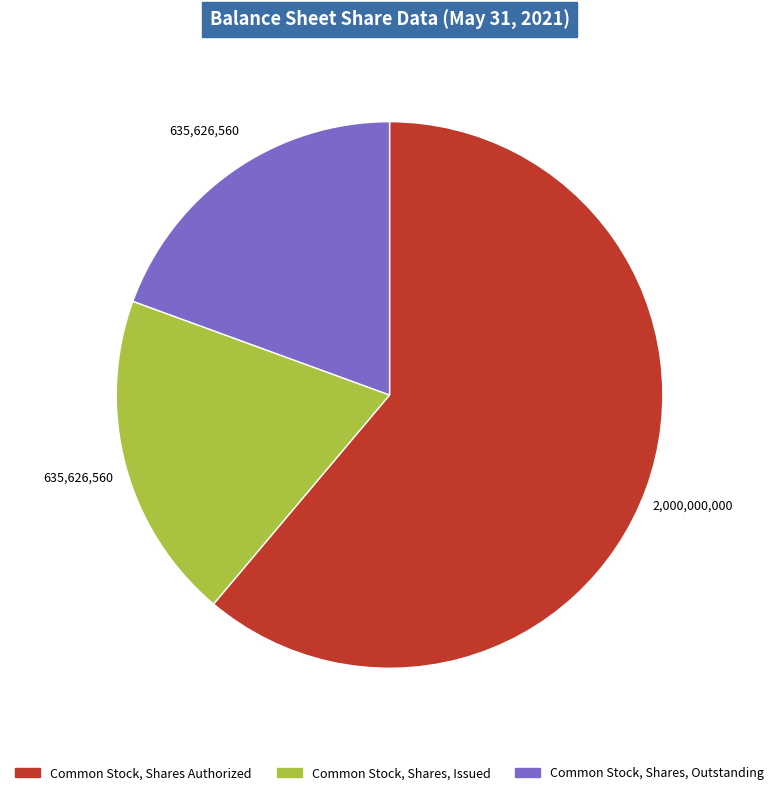

Count the number of slices in the pie.

3